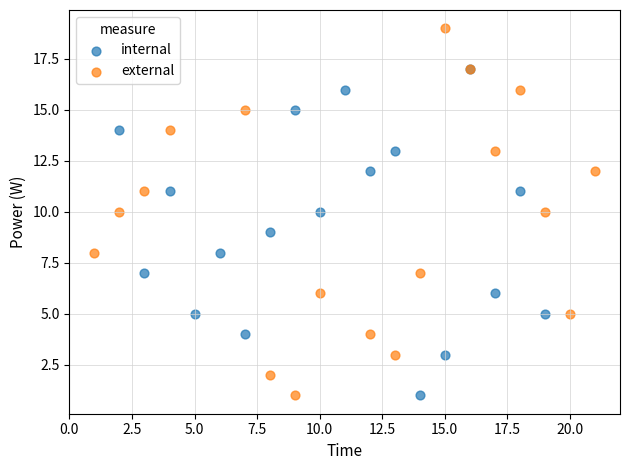

Which series has the widest spread of Y values?

external